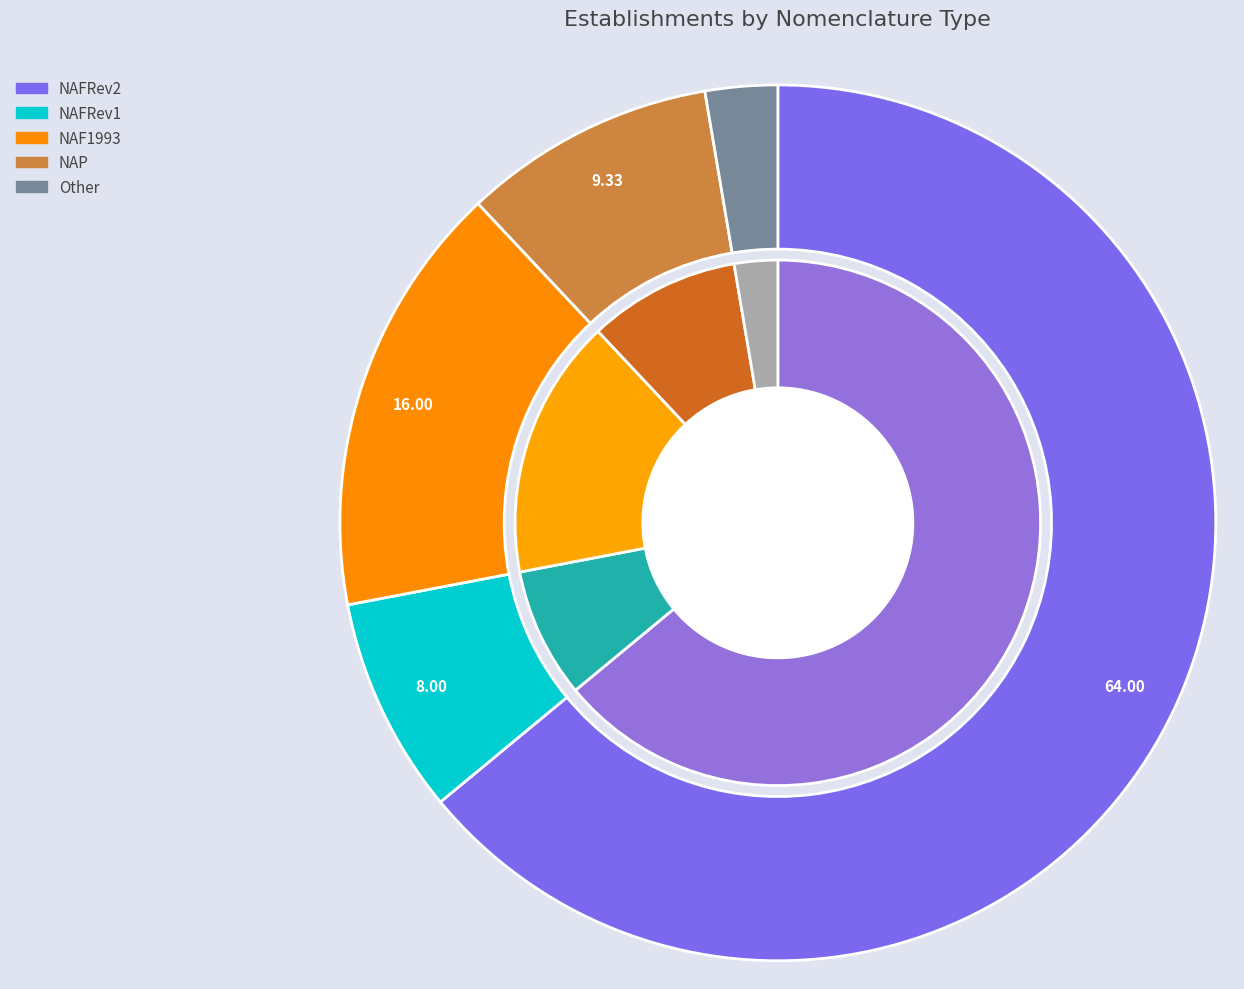

The NAFRev1 slice represents 8% of the pie. True or false?

True